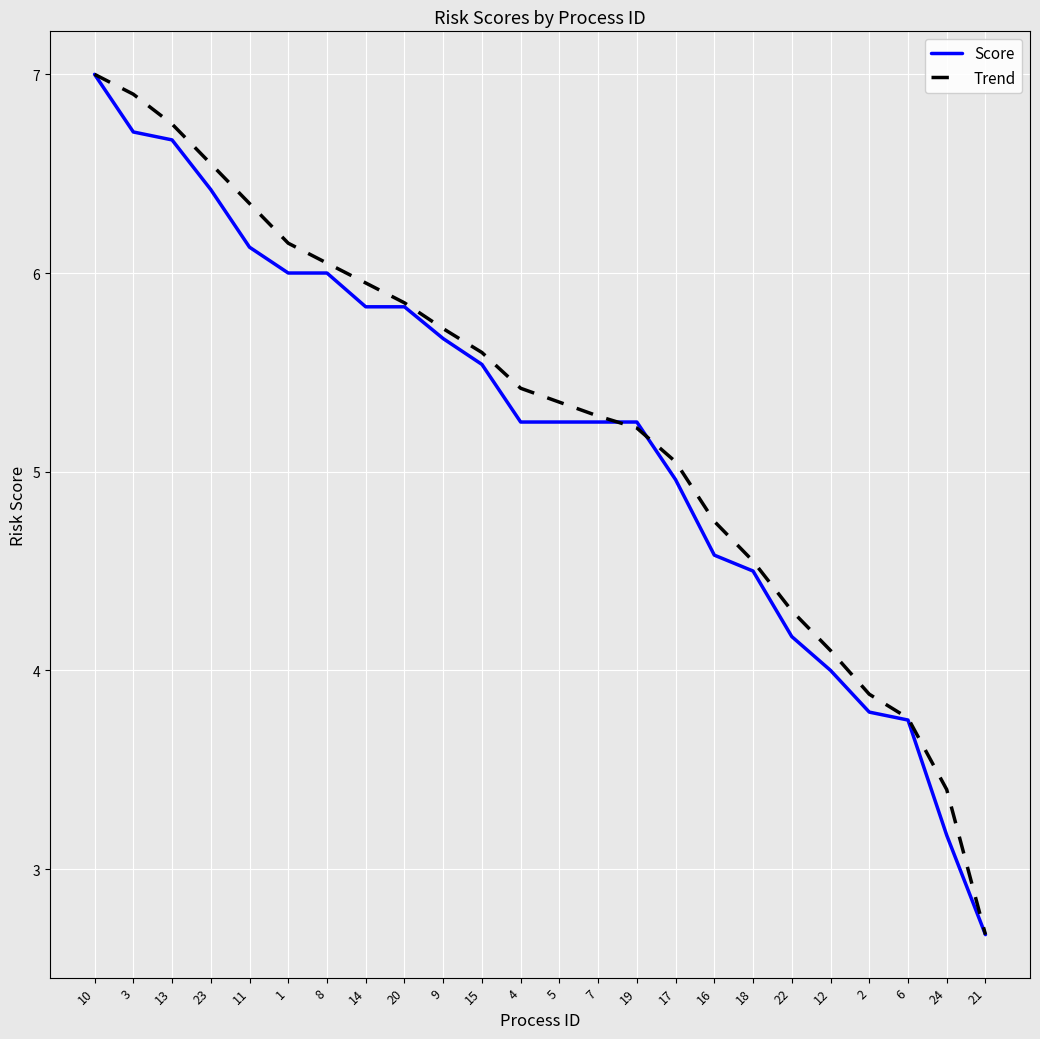

Which series changed the most between 1 and 19?

Trend